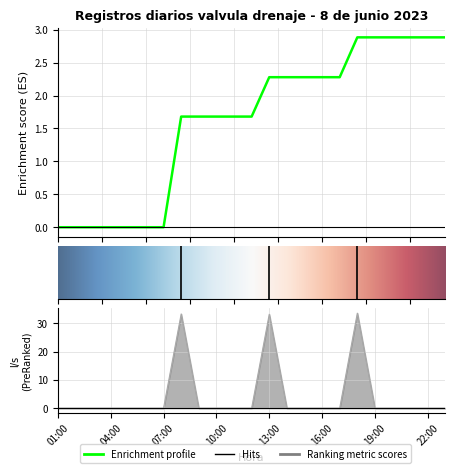

True or false: the data has more than 2 interior local peaks.

True